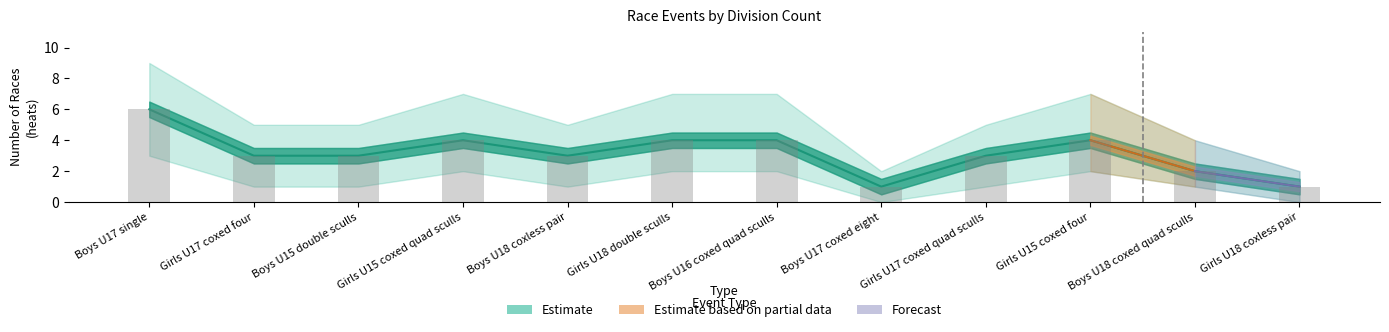

Which has a higher value, Girls U15 coxed four or Girls U17 coxed four?

Girls U15 coxed four